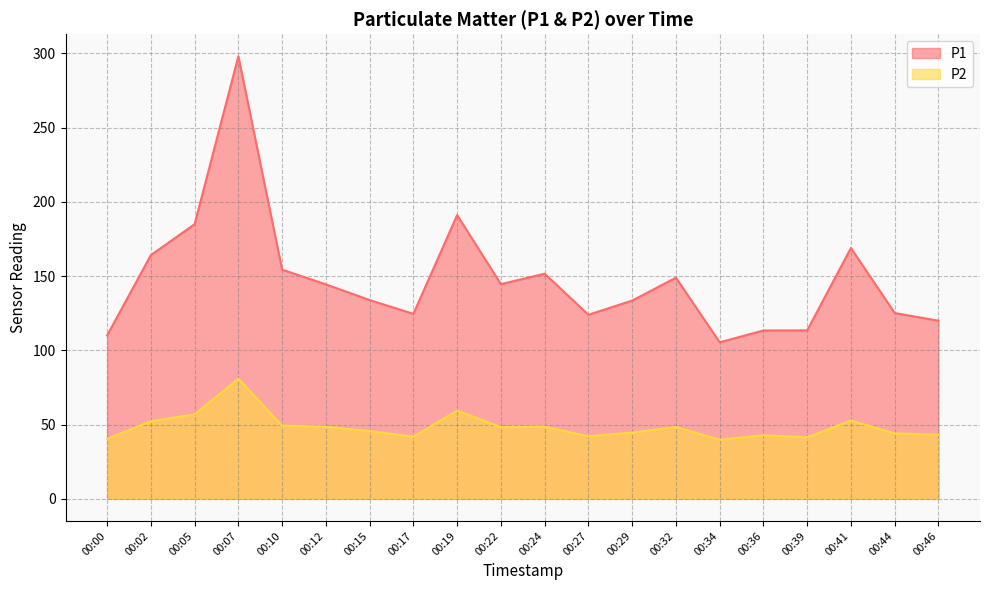

Reading left to right, extract all data points from this chart.

P1: 110.0	164.1	184.9	298.0	154.3	144.4	133.8	124.5	191.1	144.6	151.6	123.9	133.5	148.9	105.4	113.3	113.4	168.9	125.1	120.0
P2: 40.4	52.2	56.9	80.8	49.2	48.5	45.6	41.9	59.4	48.2	48.6	42.1	44.6	48.4	39.8	42.8	41.4	52.8	44.0	43.1